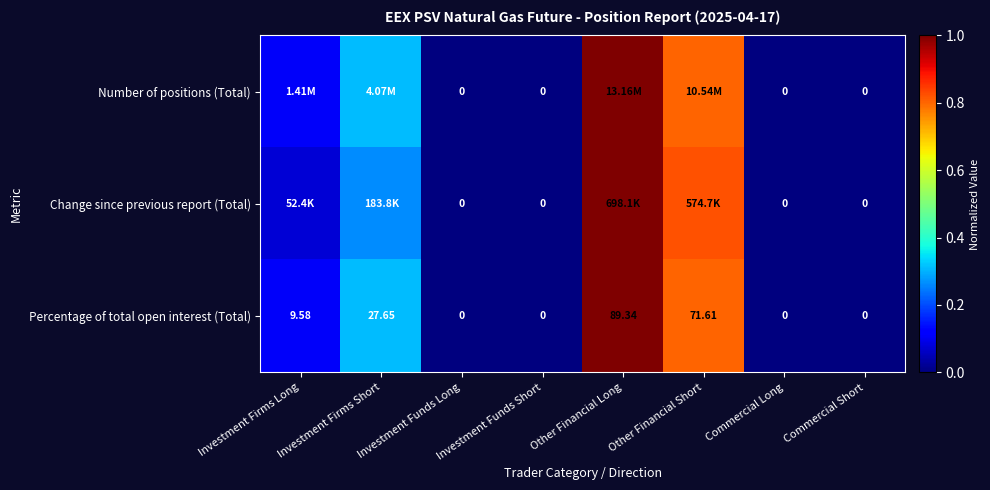

What is the maximum value shown in the chart?

1.0